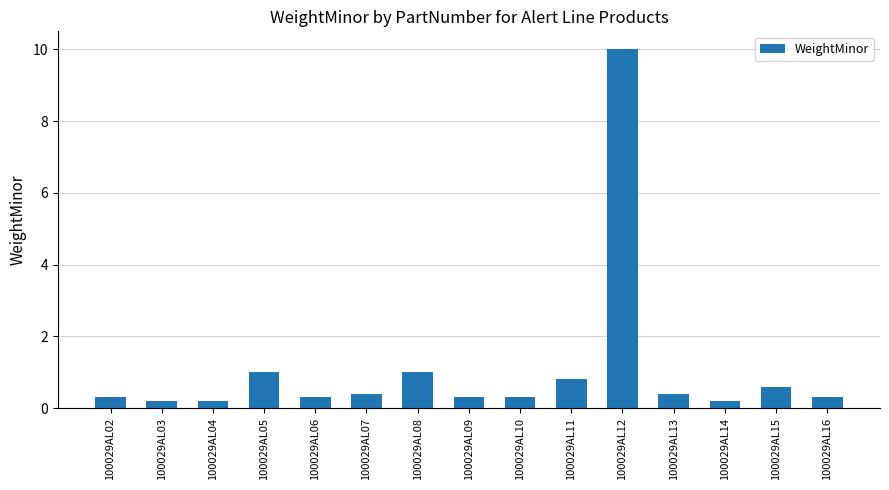

Which label corresponds to the largest value in the chart?

100029AL12